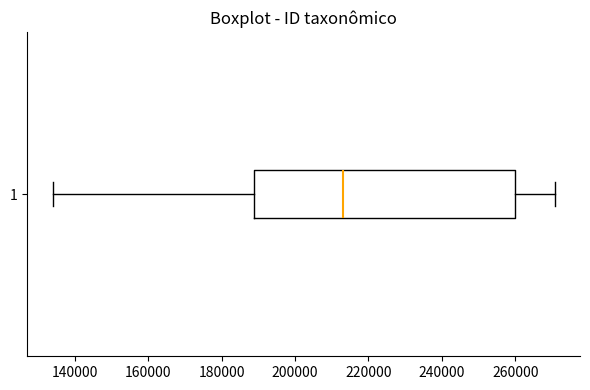

Where does the left whisker of the box at y = 1 end on the x-axis? The values are not printed on the chart, so give them approximately, as read against the axis.

134000